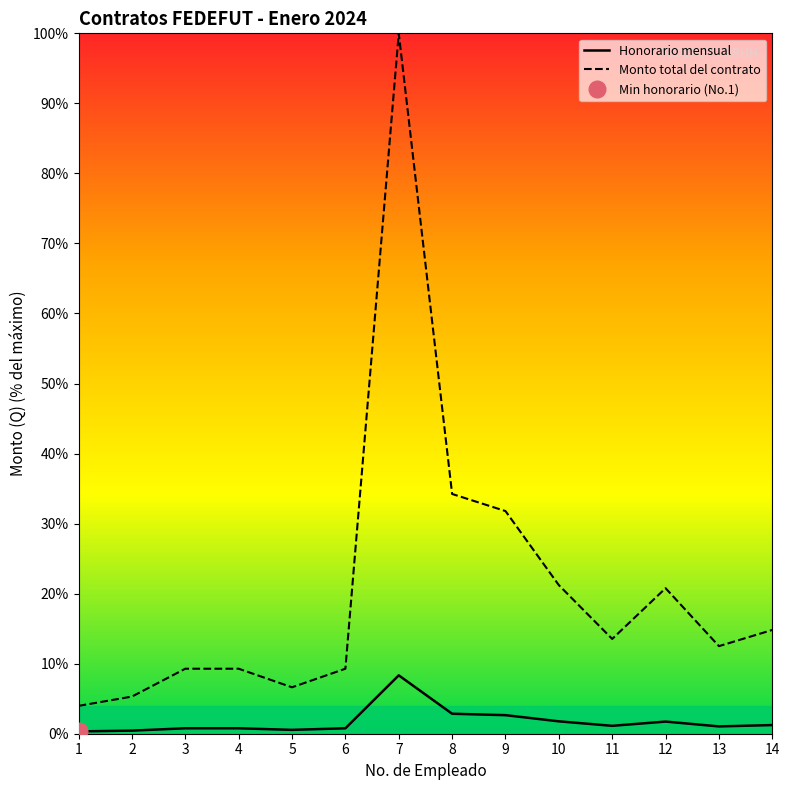

How many lines are shown in the chart?

2